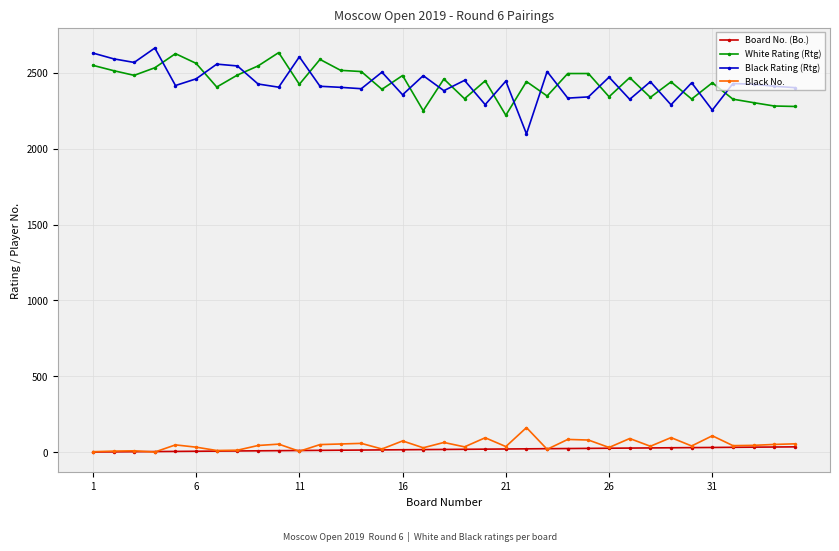

What is the greatest value displayed?

2663